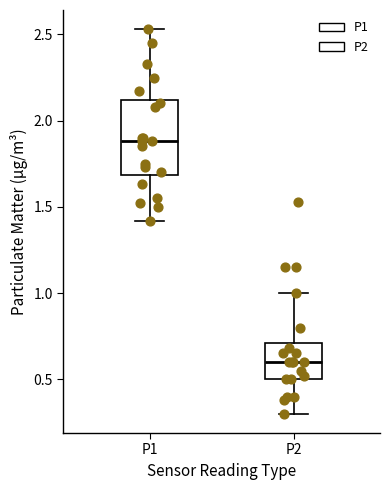

Reading left to right, read every box against the y-axis: the position of its median line, the range the box covers, and the ends of its whiskers. The values are not printed on the chart, so give them approximately, as read against the axis.

P1: median 1.90, box 1.70 to 2.10, whiskers 1.40 to 2.55
P2: median 0.60, box 0.50 to 0.70, whiskers 0.30 to 1.00